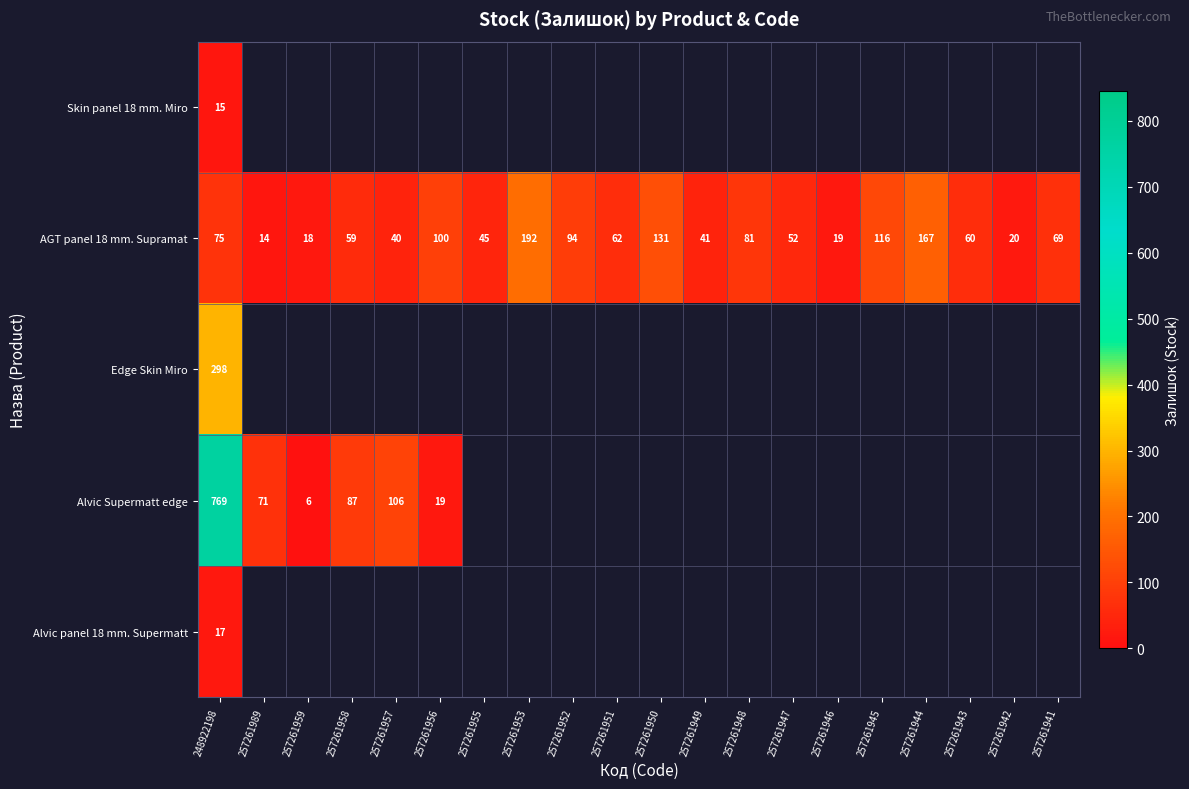

What is the difference between the maximum and minimum values in the AGT panel 18 mm. Supramat series?

178